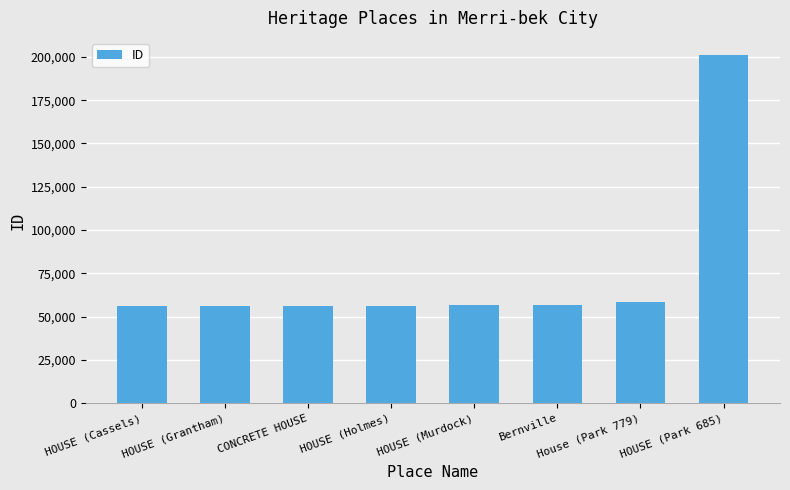

What is the label of the 6th bar from the left?

Bernville